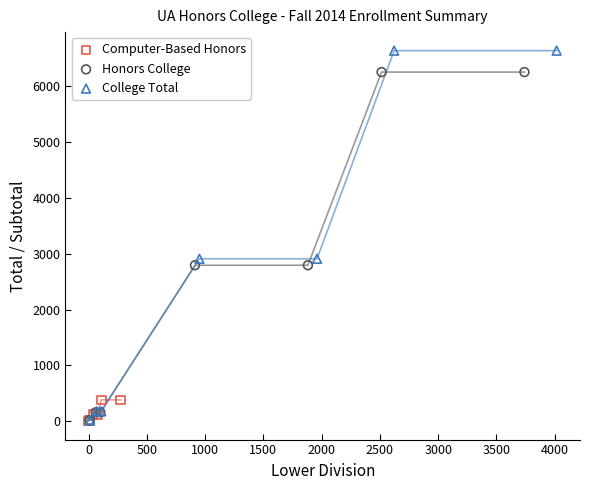

Which series contains the highest Y value?

College Total